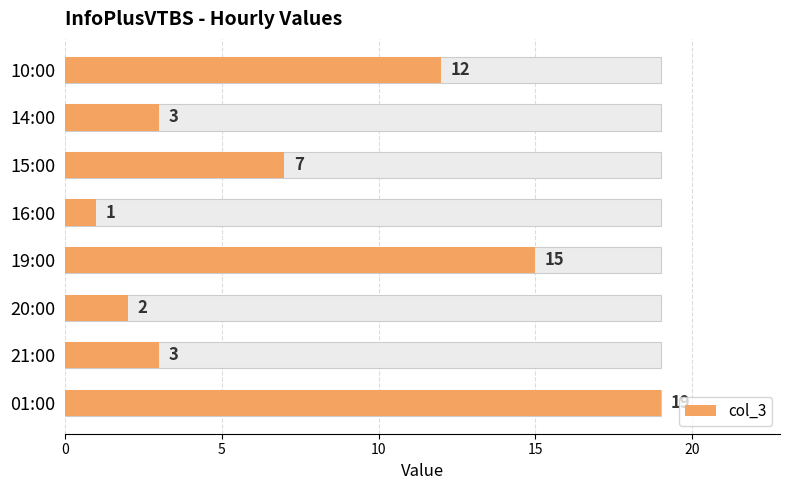

What is the minimum value shown in the chart?

1